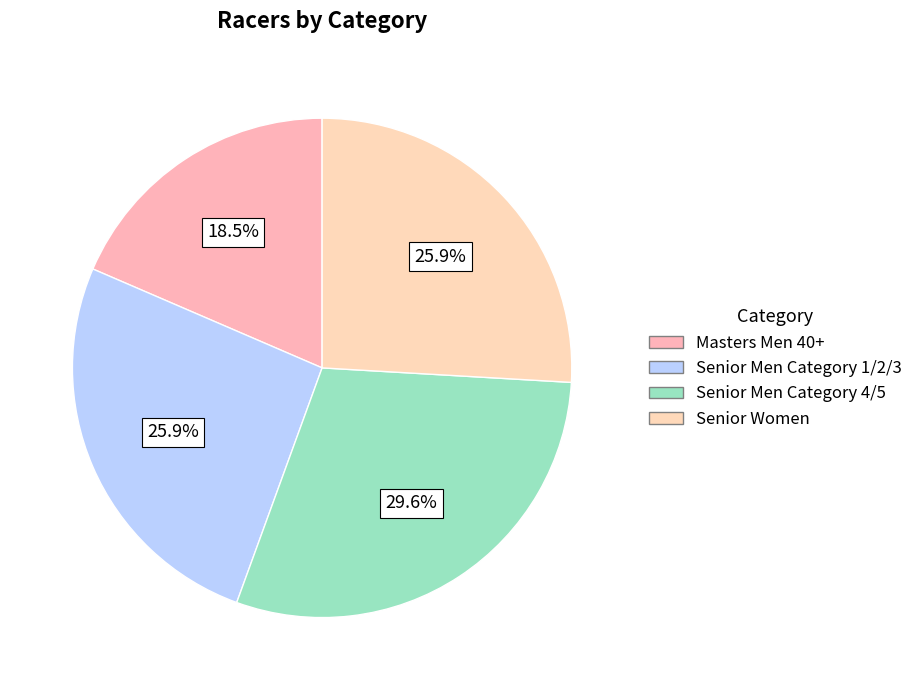

How many slices are in this pie chart?

4